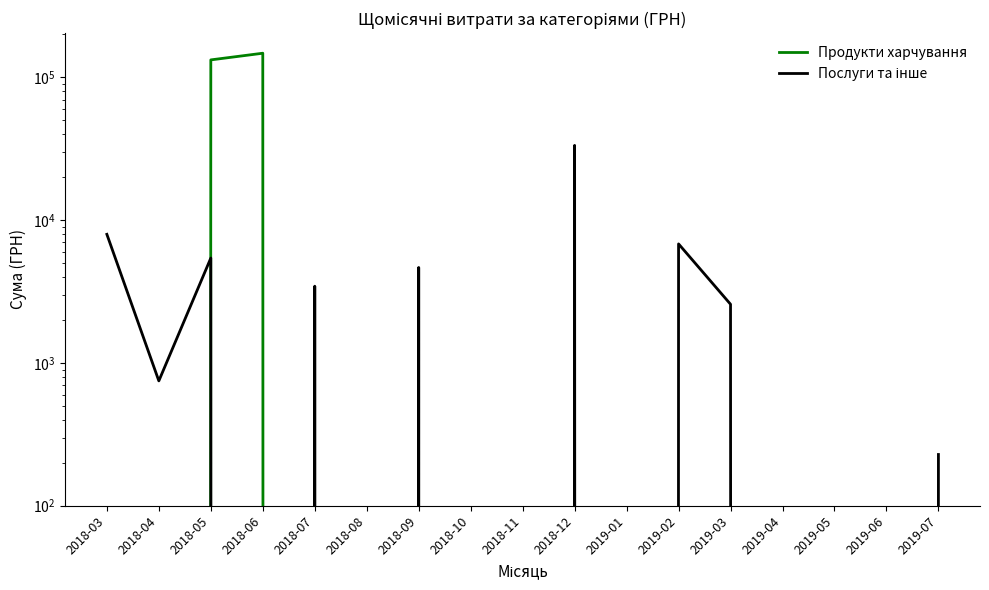

True or false: Послуги та інше has a value of 6823.8 at 2019-02.

True